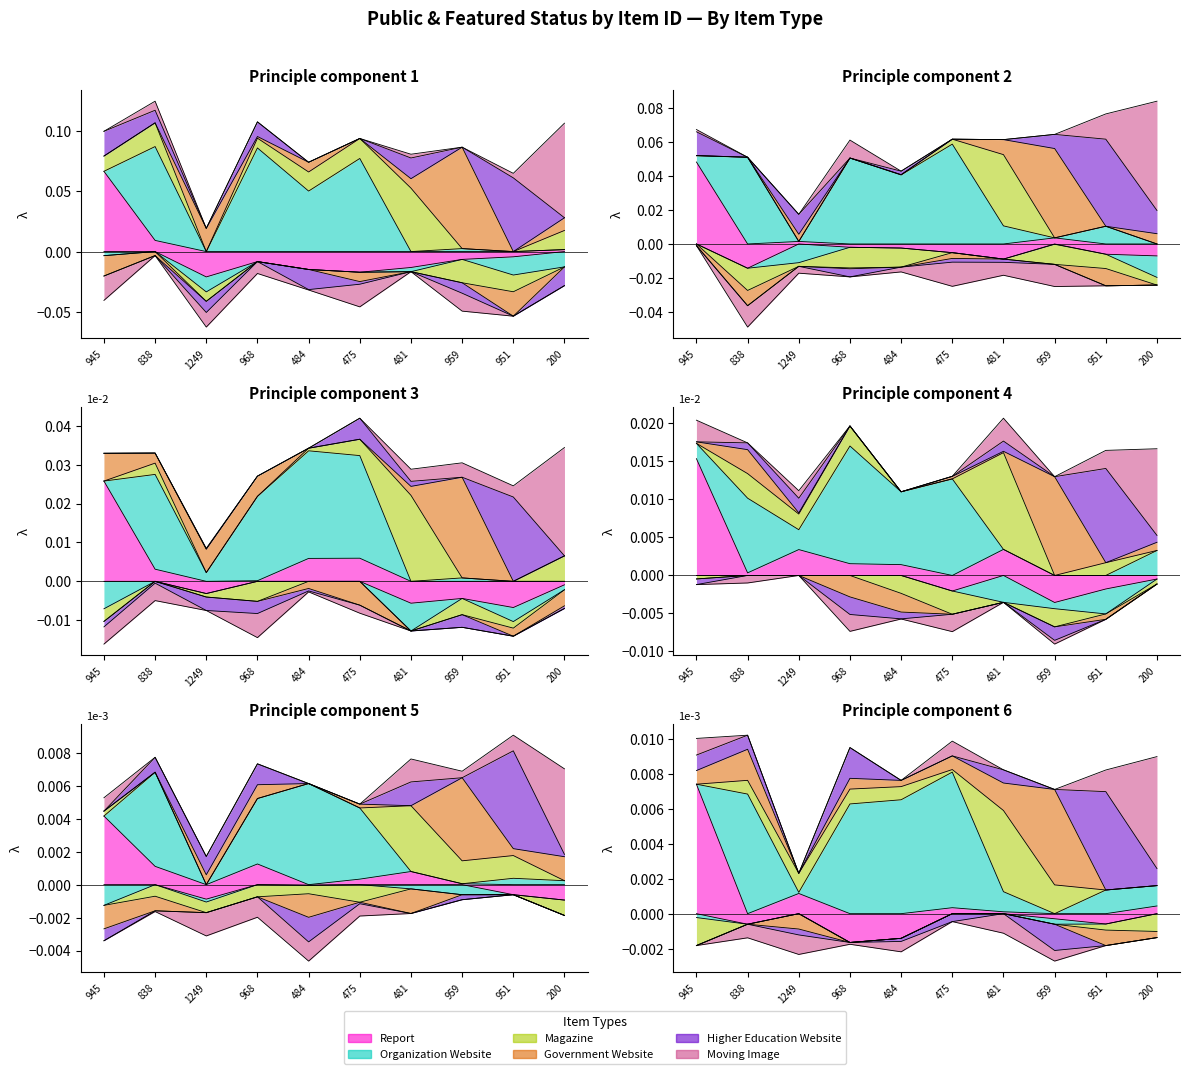

What is the label of the 9th point from the left?

951